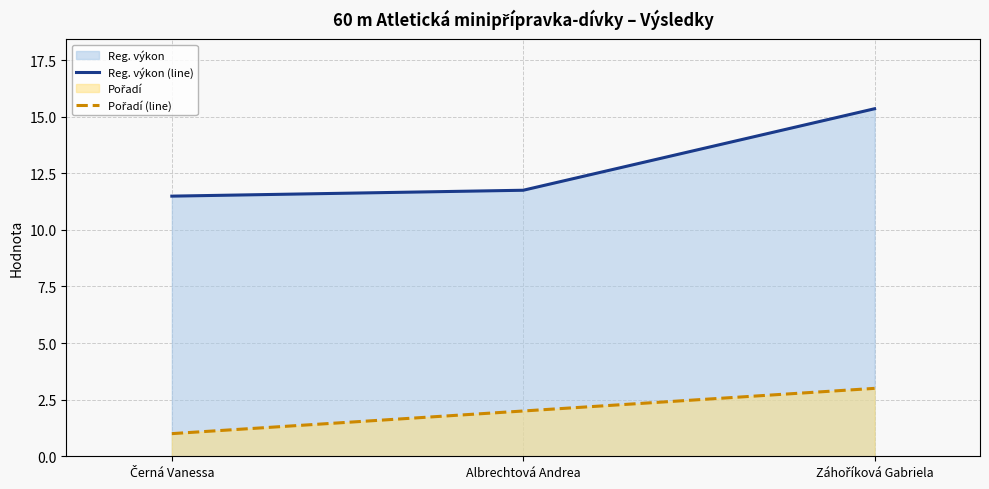

What is the spread (max minus min) of values at Černá Vanessa?

10.5